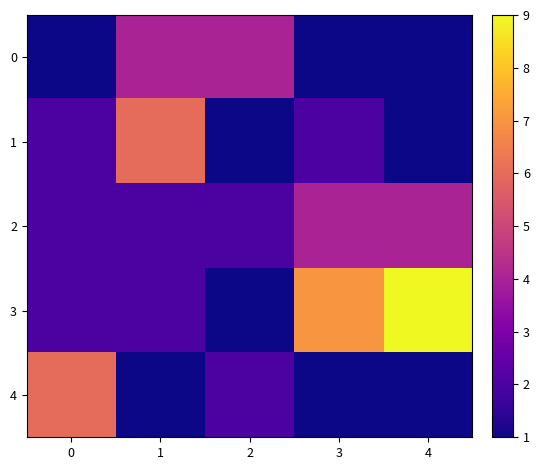

Which series has the widest spread of values?

3